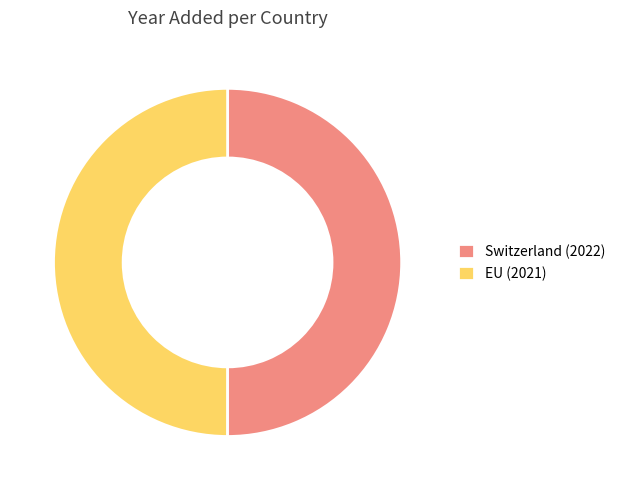

Approximately how many times larger is the value at Switzerland (2022) compared to EU (2021)?

1.0